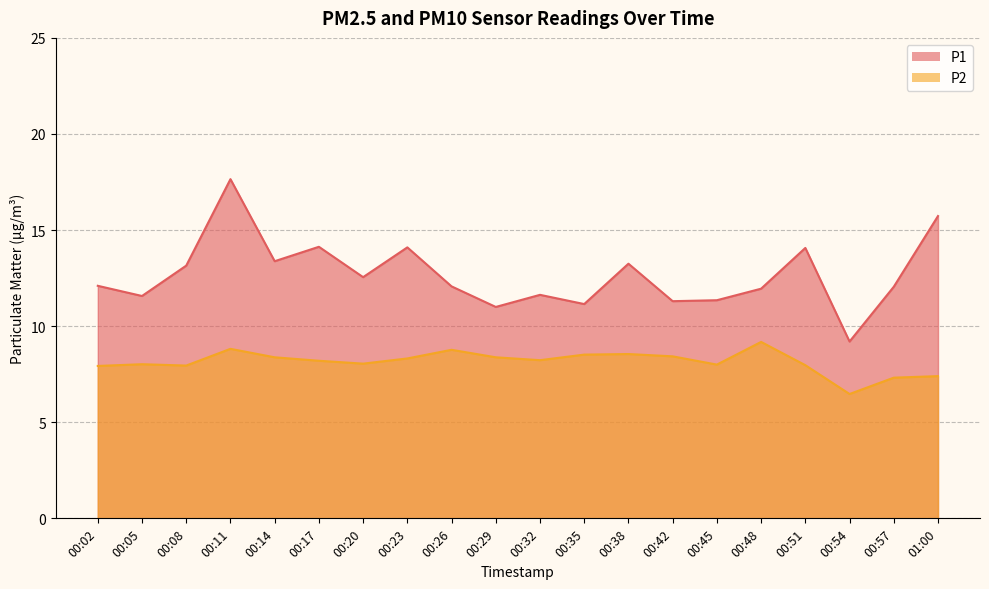

True or false: P1 and P2 intersect in this chart.

False